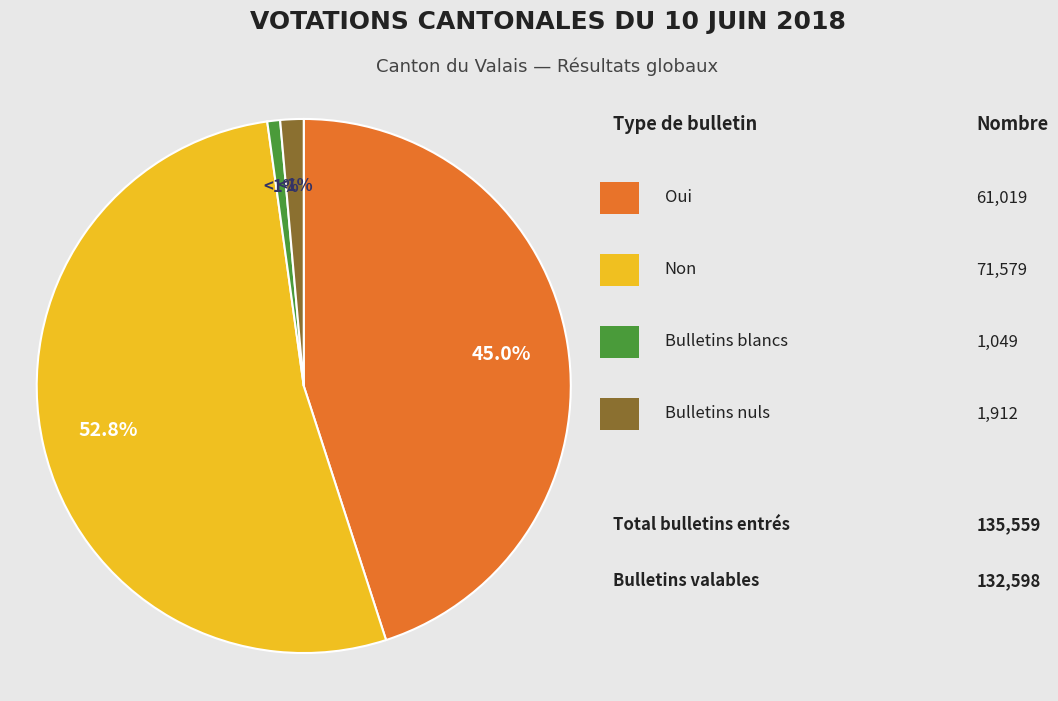

Is there any slice that represents more than half of the pie?

Yes